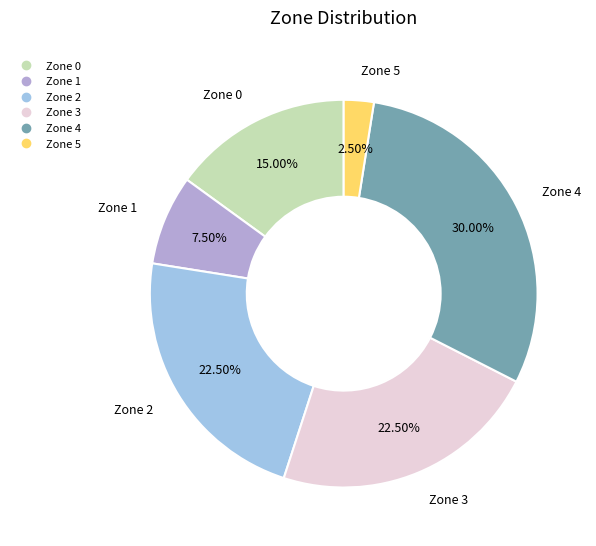

Is there a majority slice in this chart?

No